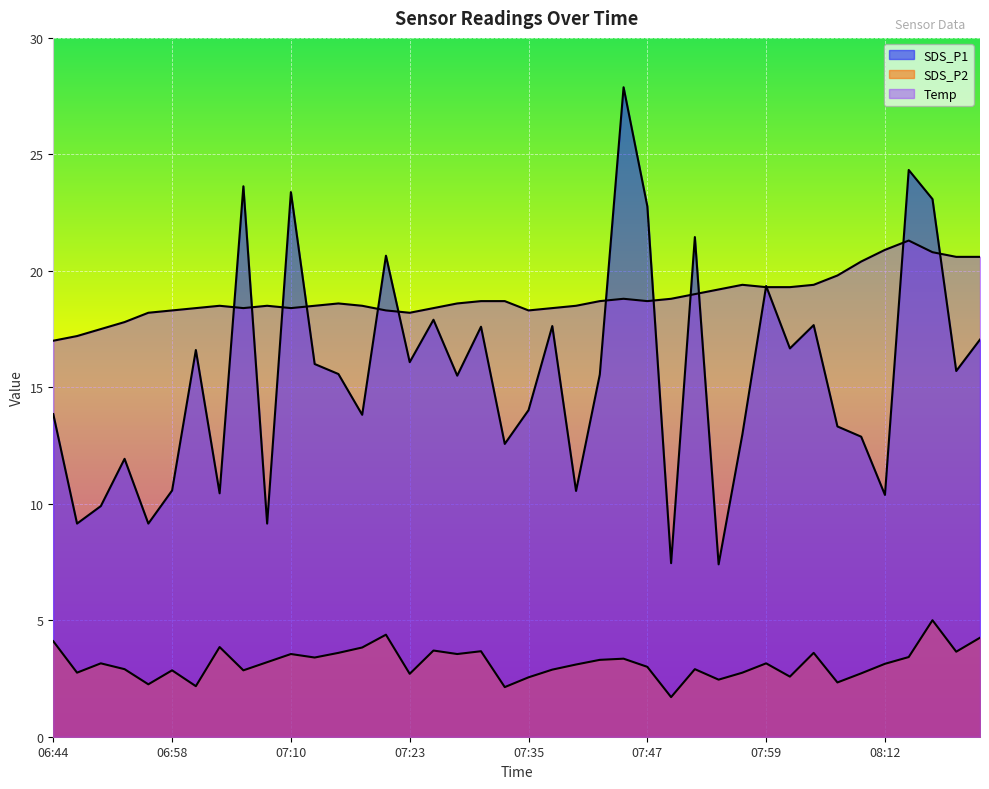

At which label is Temp closest to 19?

07:52